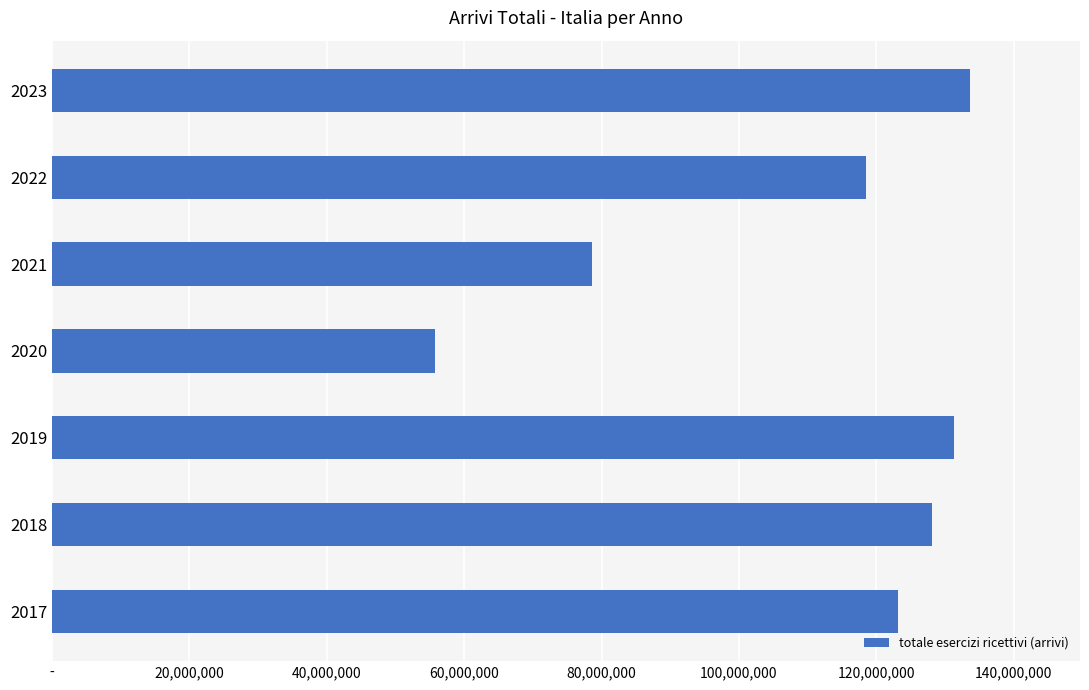

Are the bars horizontal?

Yes